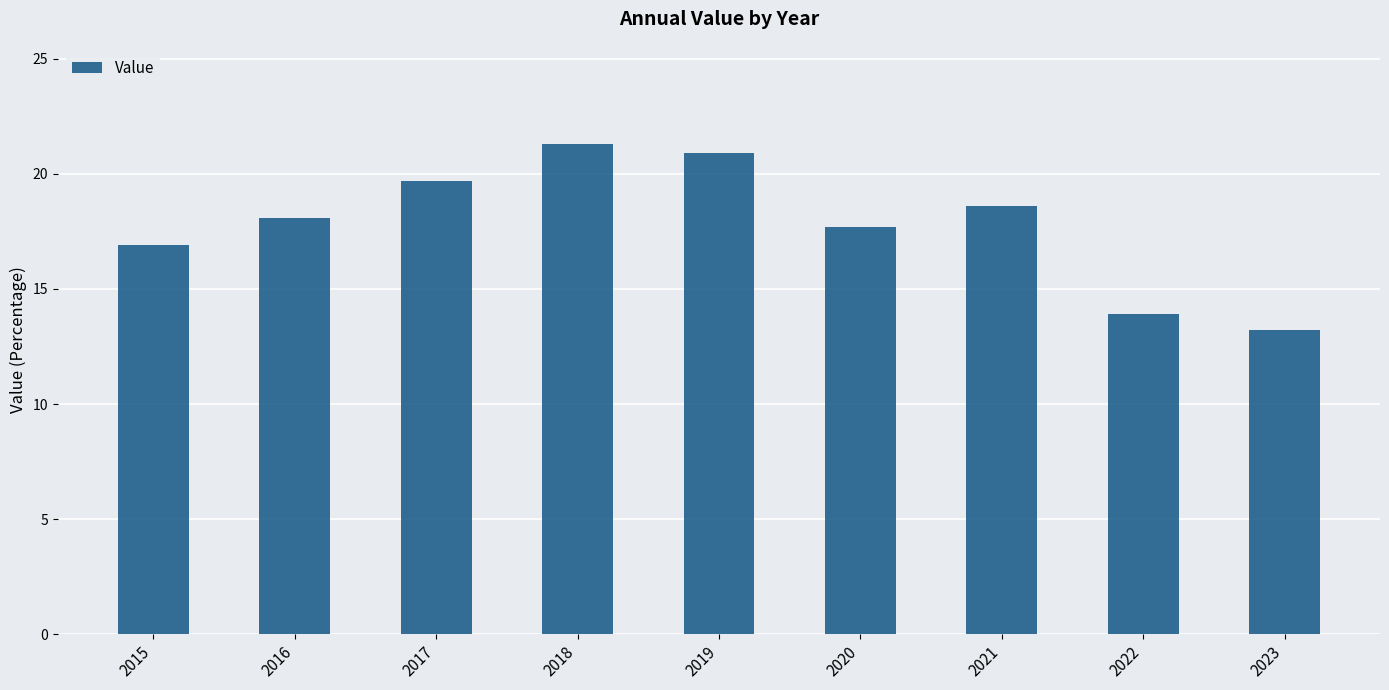

Which has a higher value, 2017 or 2016?

2017